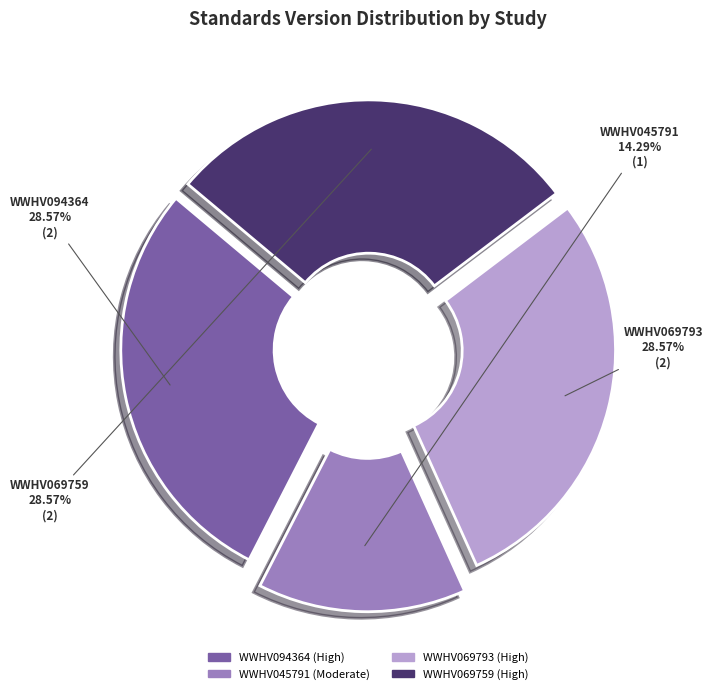

To the nearest percent, what is the average slice percentage?

25%